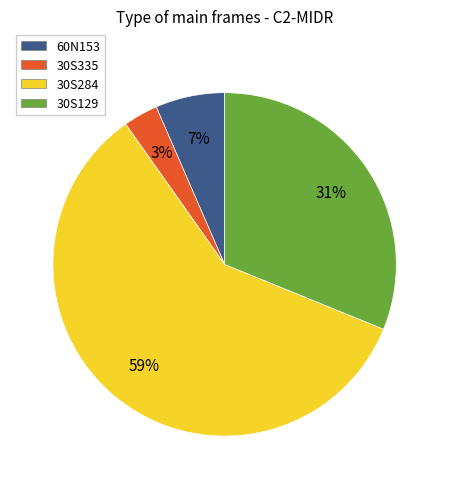

Is 30S284 the majority of the pie?

Yes